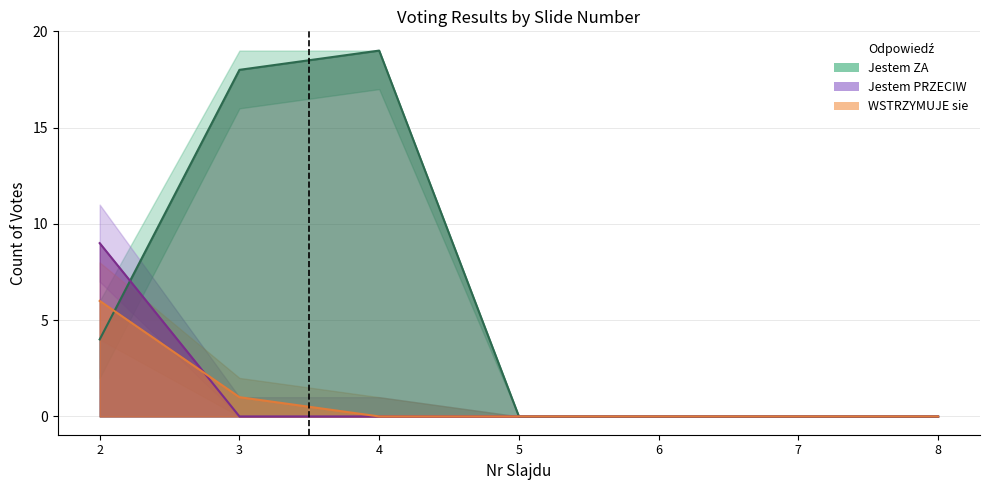

What is the maximum value for WSTRZYMUJE sie?

6